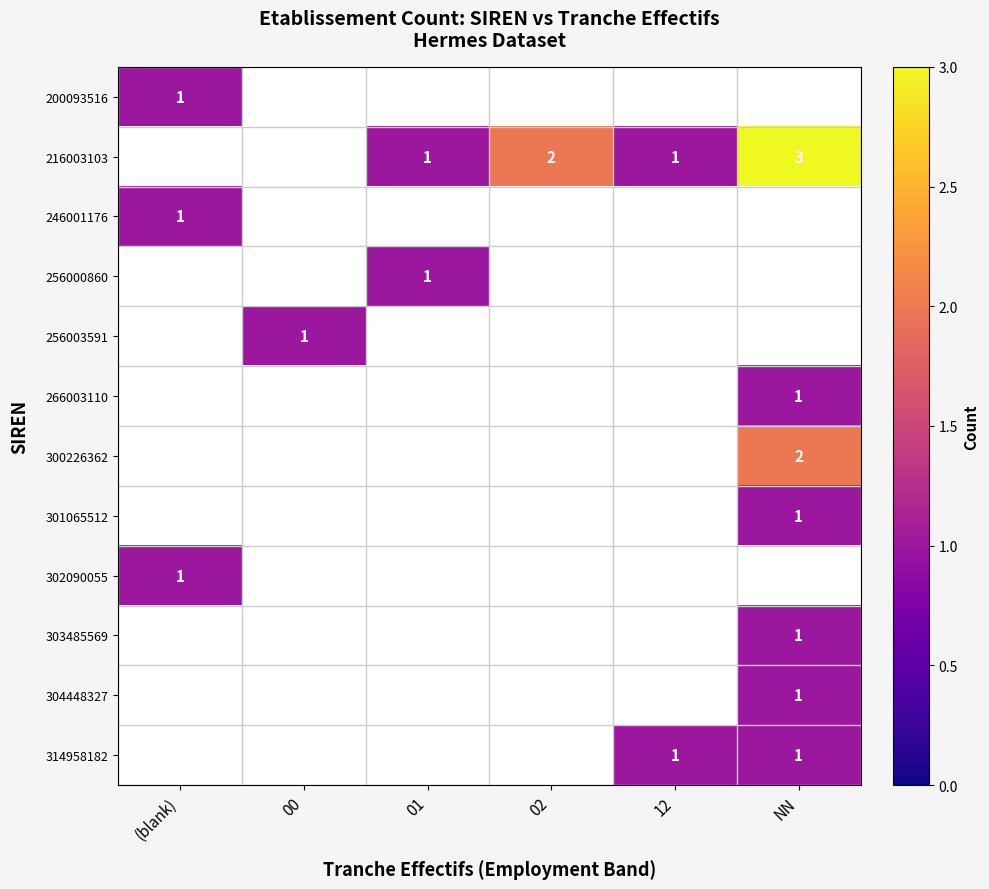

What is the greatest value displayed?

3